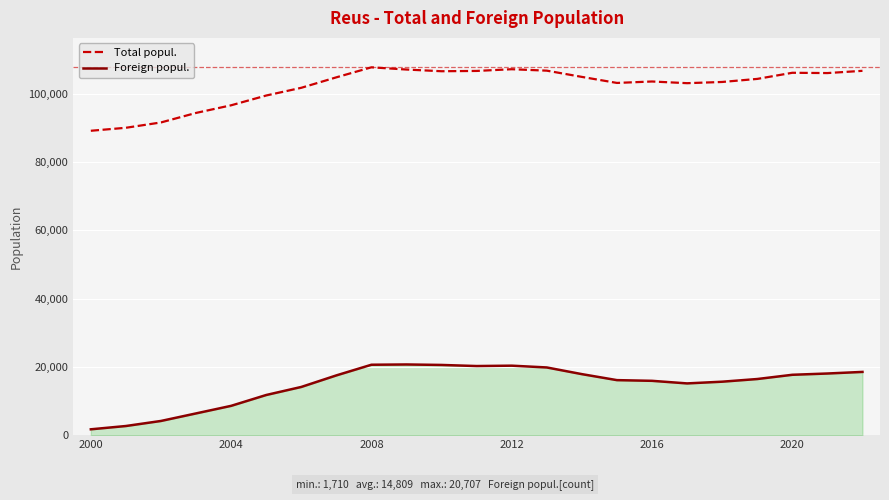

In Foreign popul., how many points are higher than both neighbors (excluding endpoints)?

2